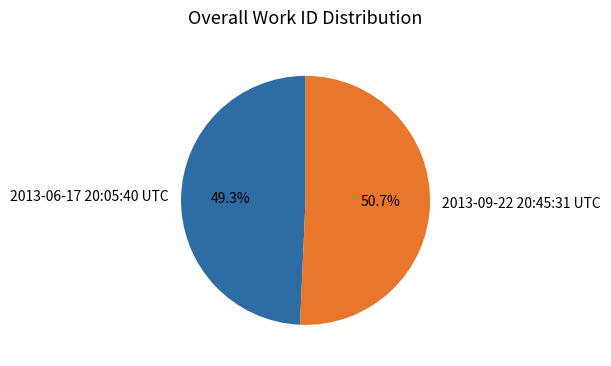

How many segments does this pie chart have?

2